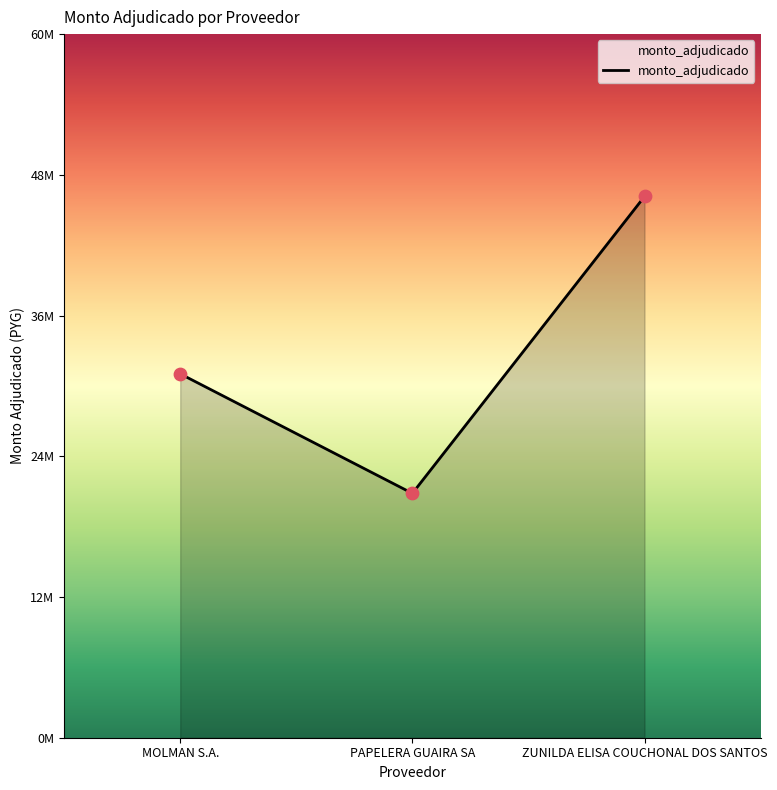

Which has a higher value, ZUNILDA ELISA COUCHONAL DOS SANTOS or MOLMAN S.A.?

ZUNILDA ELISA COUCHONAL DOS SANTOS